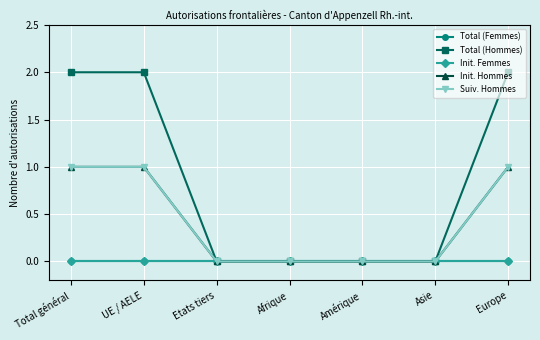

Does the chart have visible grid lines?

Yes